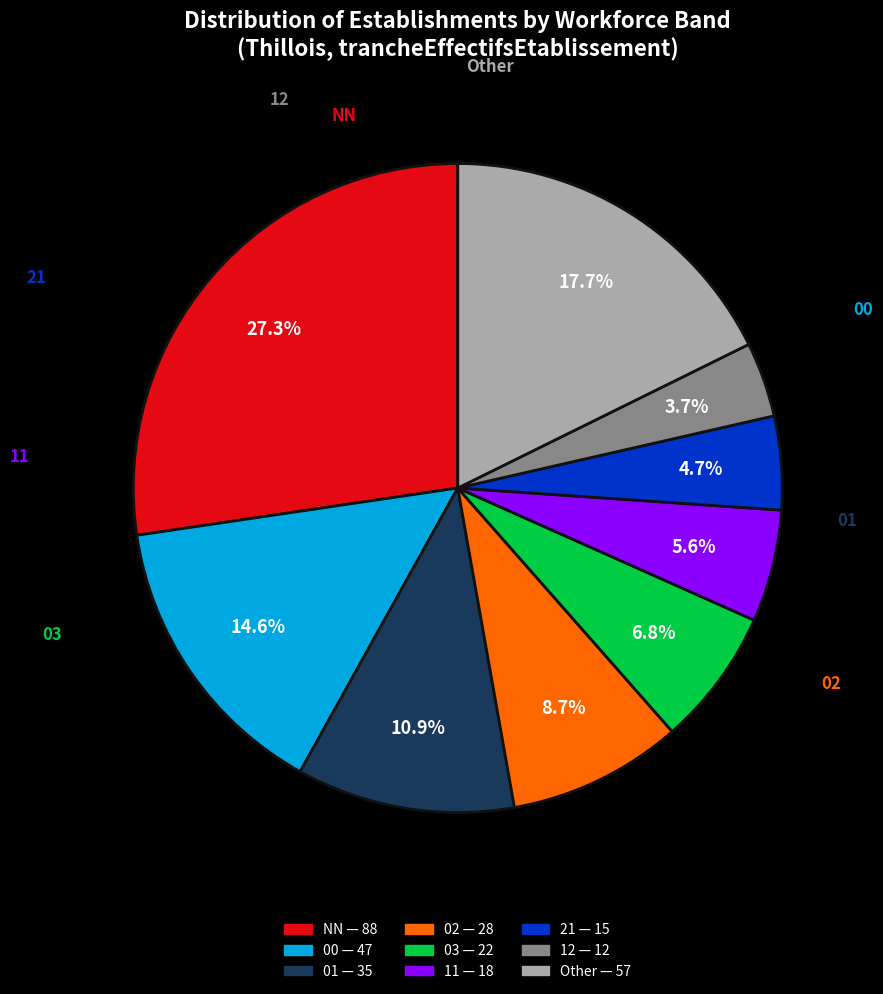

To the nearest percent, what is the difference between the largest and smallest slice percentages?

24%